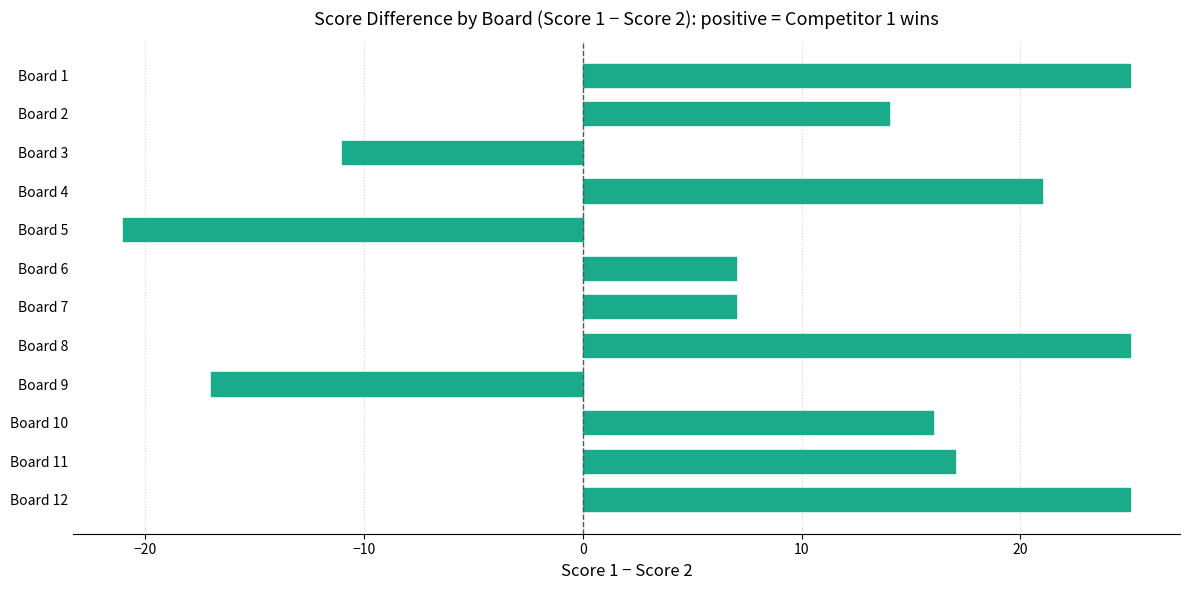

How many values are above zero?

9